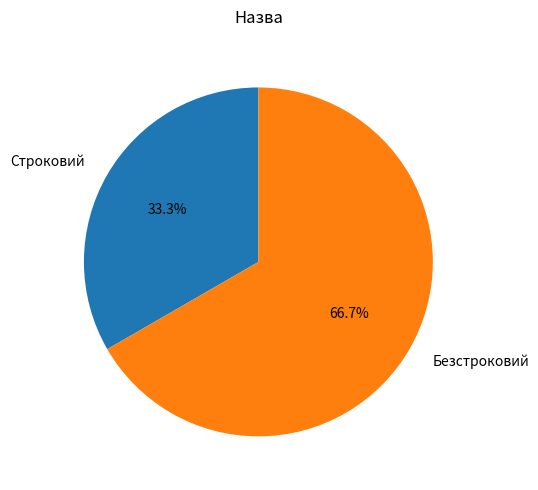

How many slices are in this pie chart?

2